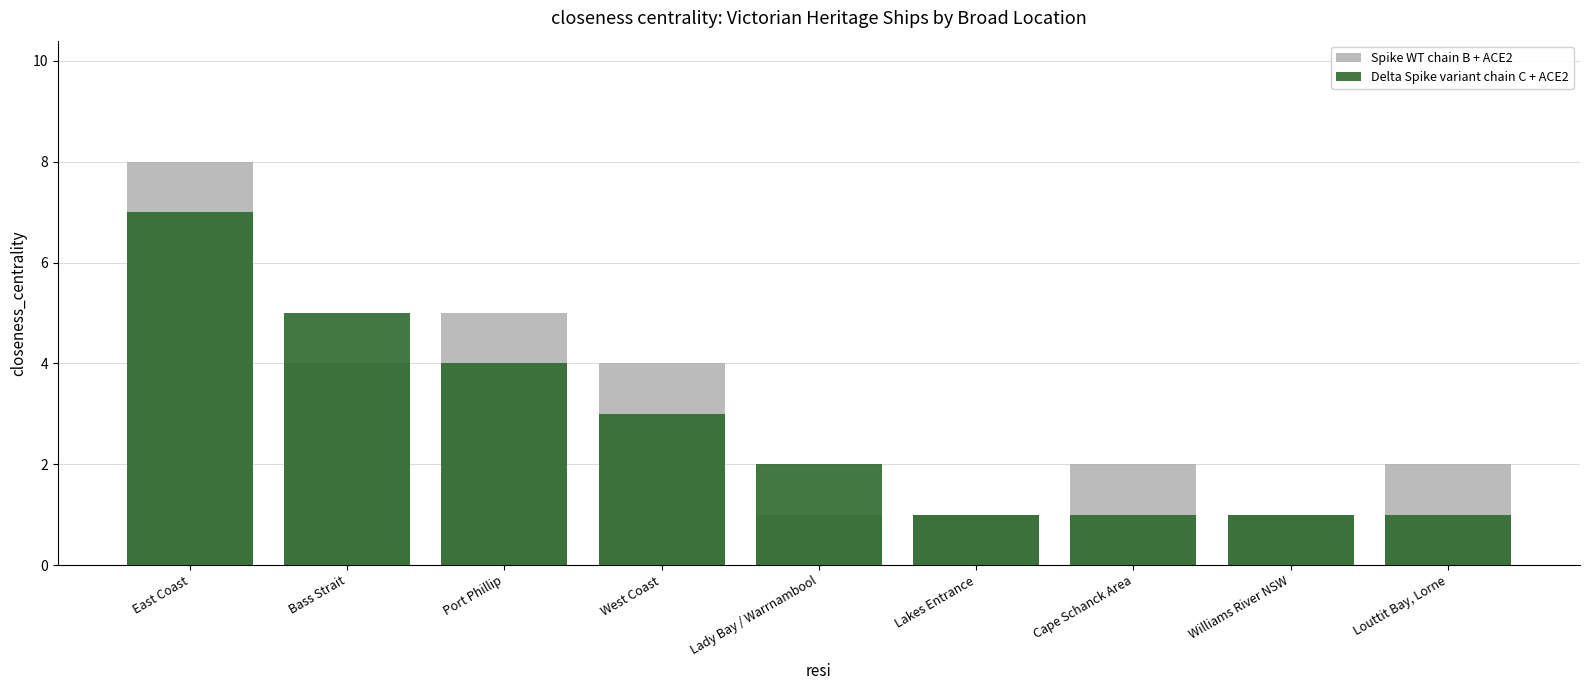

What is the difference between the highest and lowest values at West Coast?

1